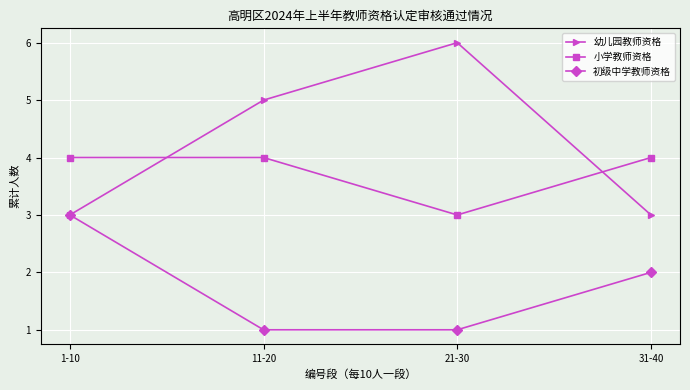

What position from the right is 1-10?

4